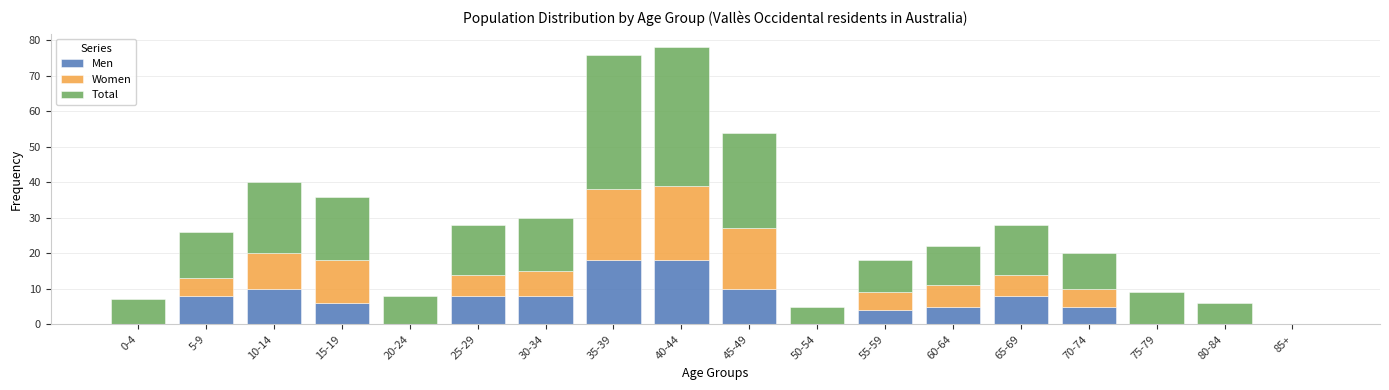

What is the maximum value for Men?

18